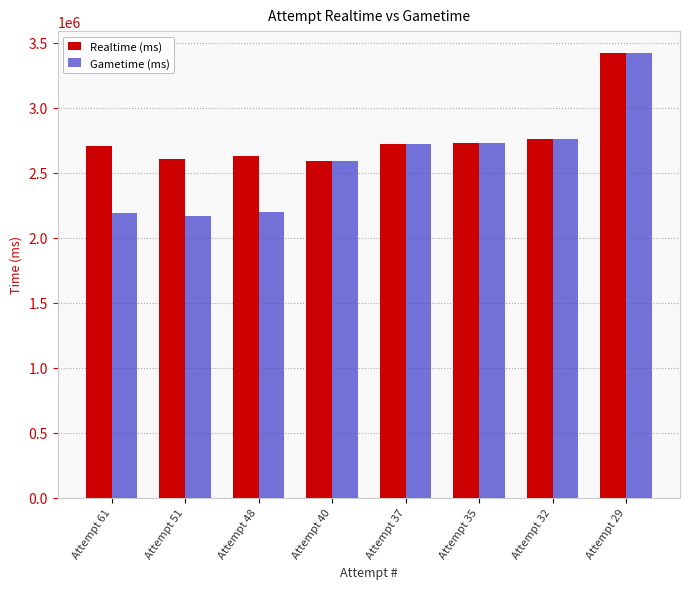

Is the value of Gametime (ms) at Attempt 37 greater than the value of Realtime (ms) at Attempt 51?

Yes